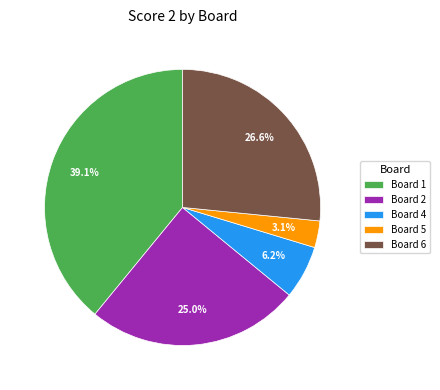

How many segments does this pie chart have?

5